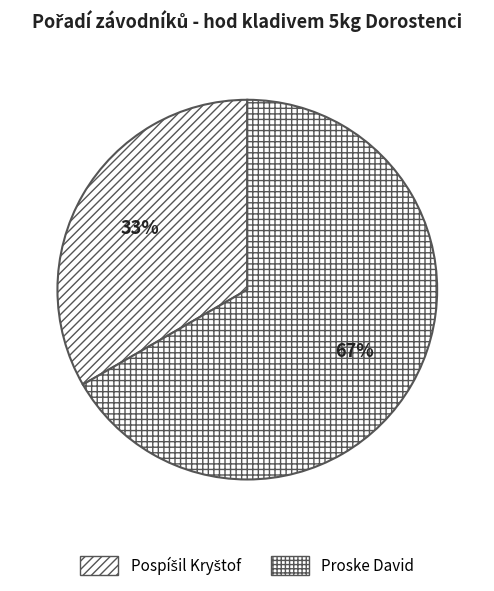

True or false: Proske David accounts for 72% of the total.

False